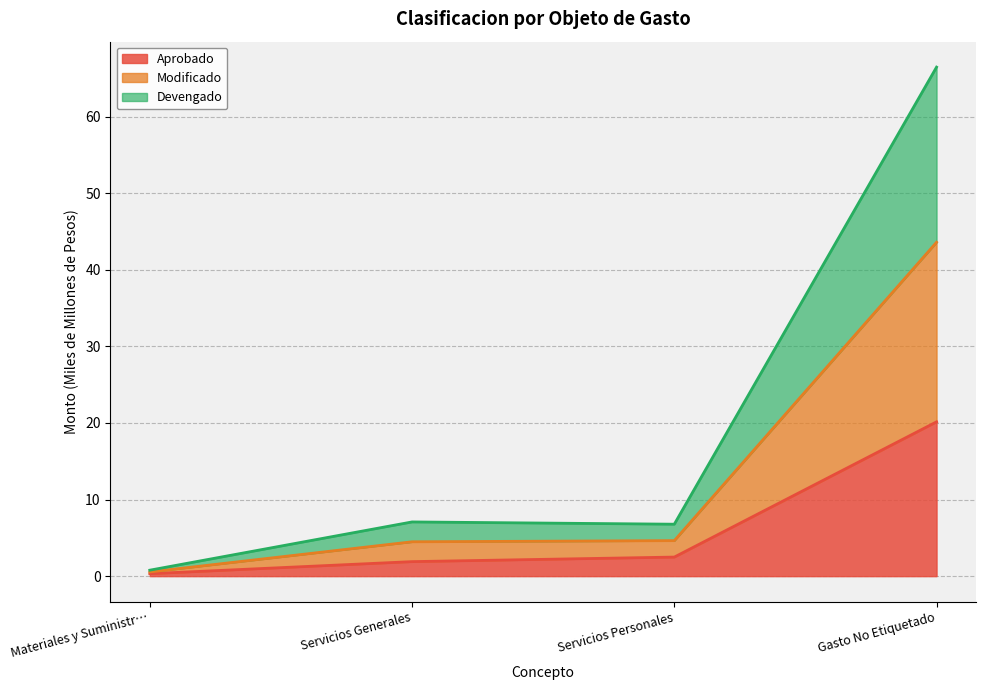

How many categories are shown in the chart?

4